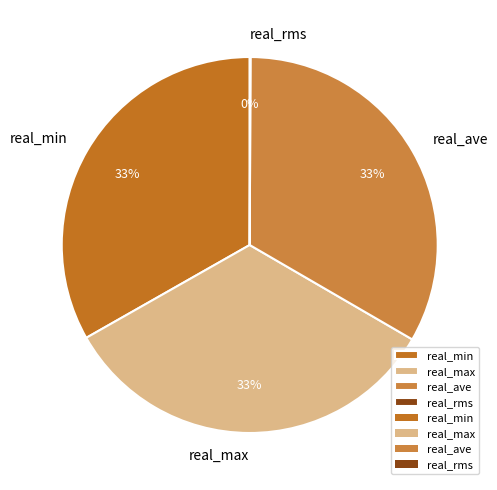

Is the sum of real_min and real_max greater than half?

Yes